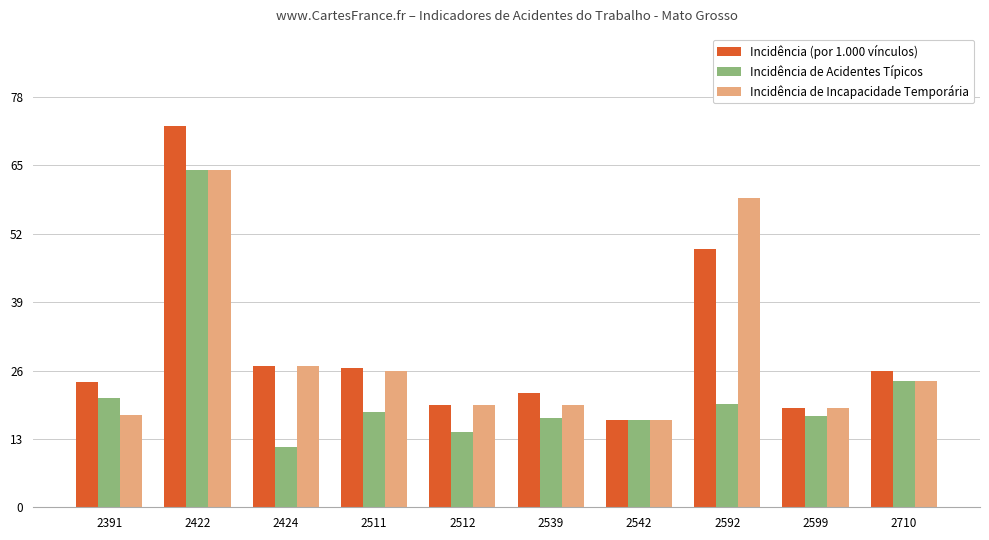

What is the average value of the Incidência de Incapacidade Temporária series?

29.1